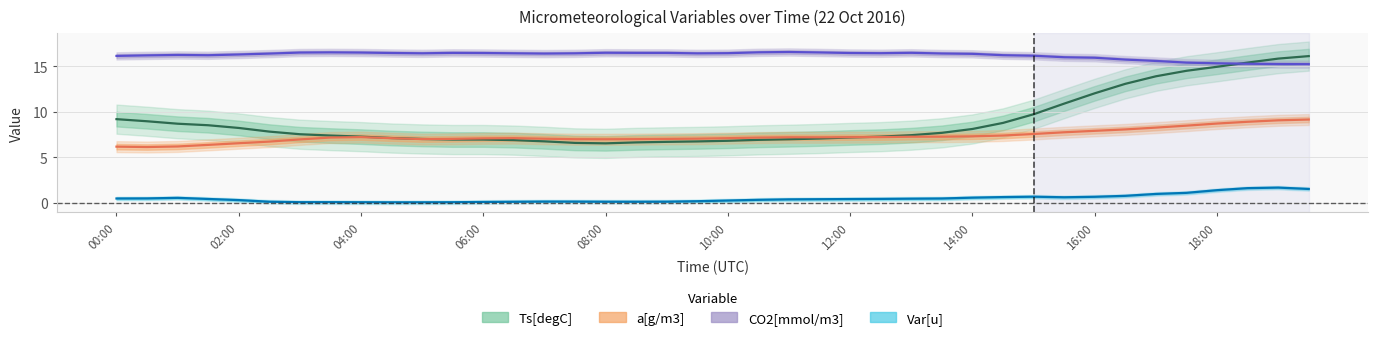

True or false: CO2[mmol/m3] and Var[u] cross at least once.

False